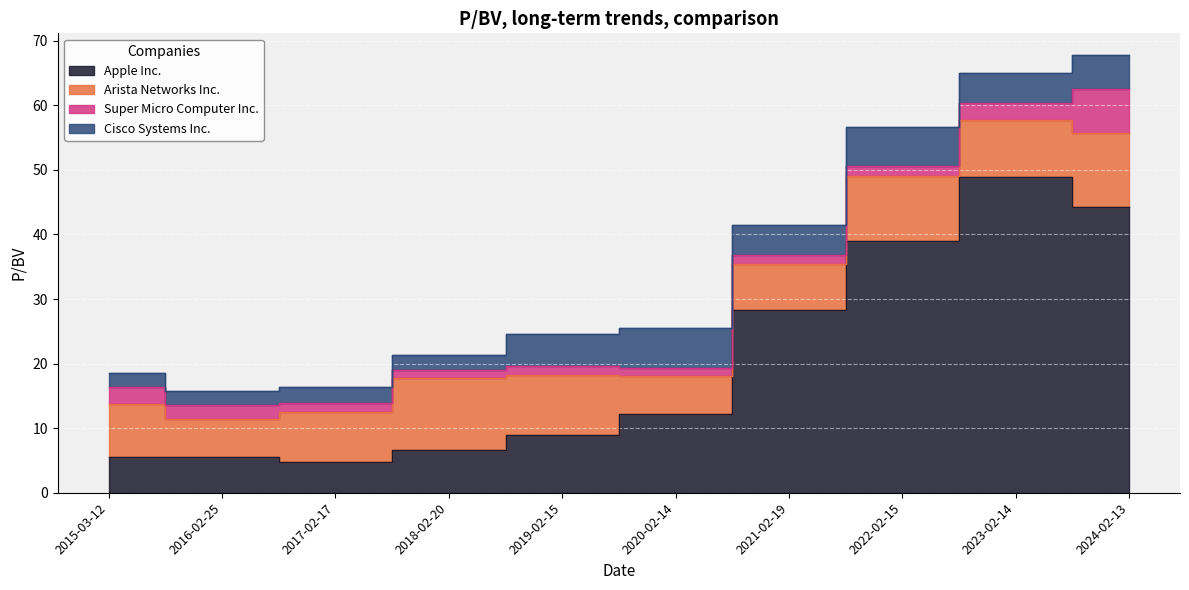

What is the label of the 5th point from the right?

2020-02-14